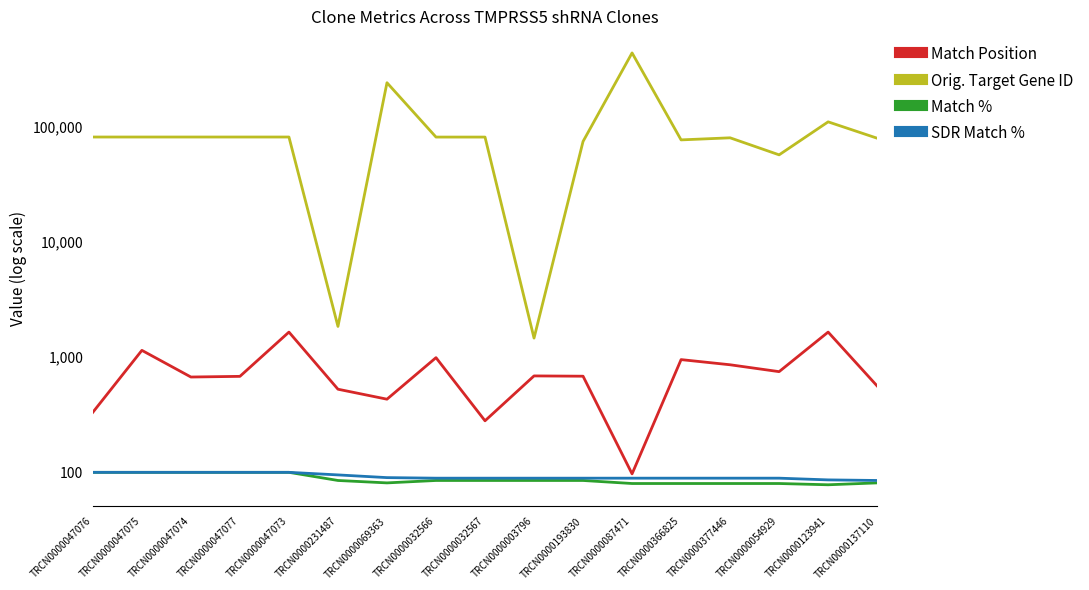

Rank the series at TRCN0000069363 from lowest to highest value.

Match %, SDR Match %, Match Position, Orig. Target Gene ID